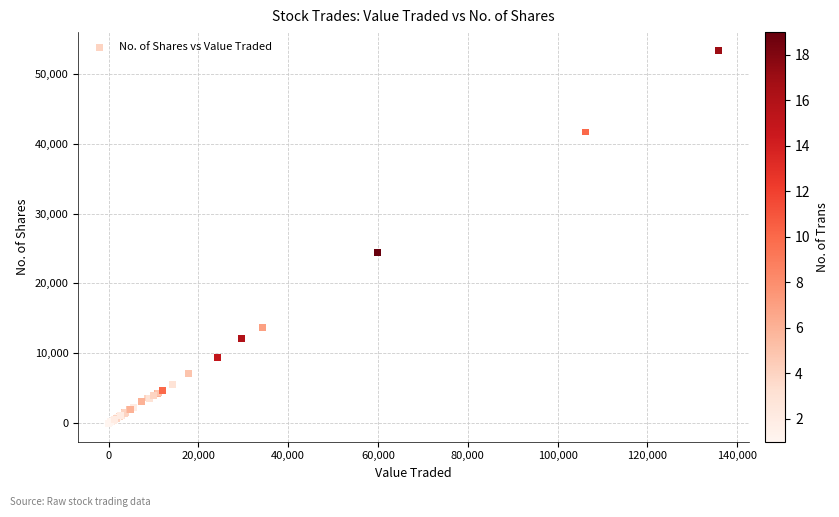

What Y value in the scatter plot is closest to 26654?

24475